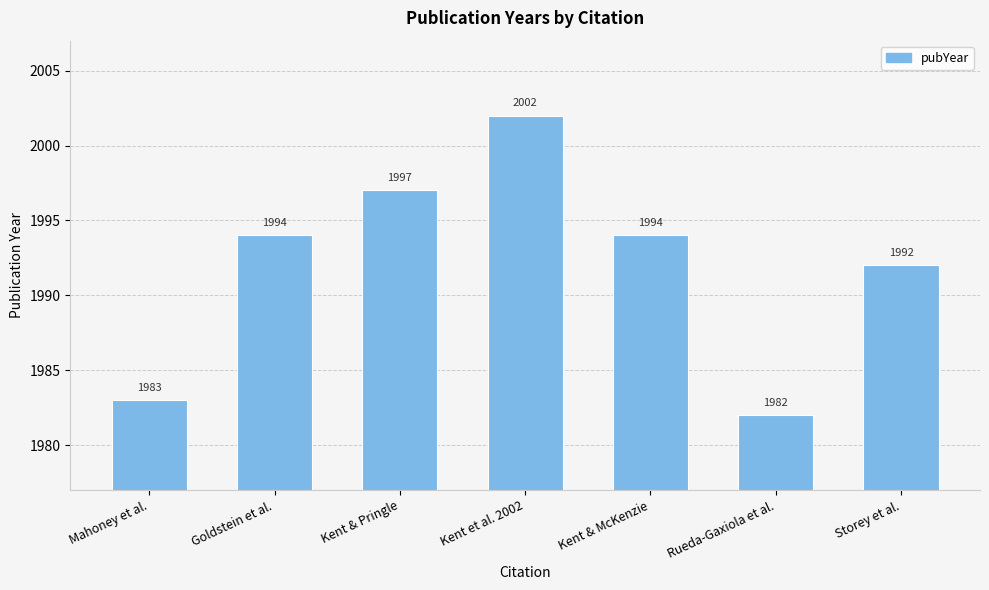

Between Rueda-Gaxiola et al. and Mahoney et al., which is larger?

Mahoney et al.